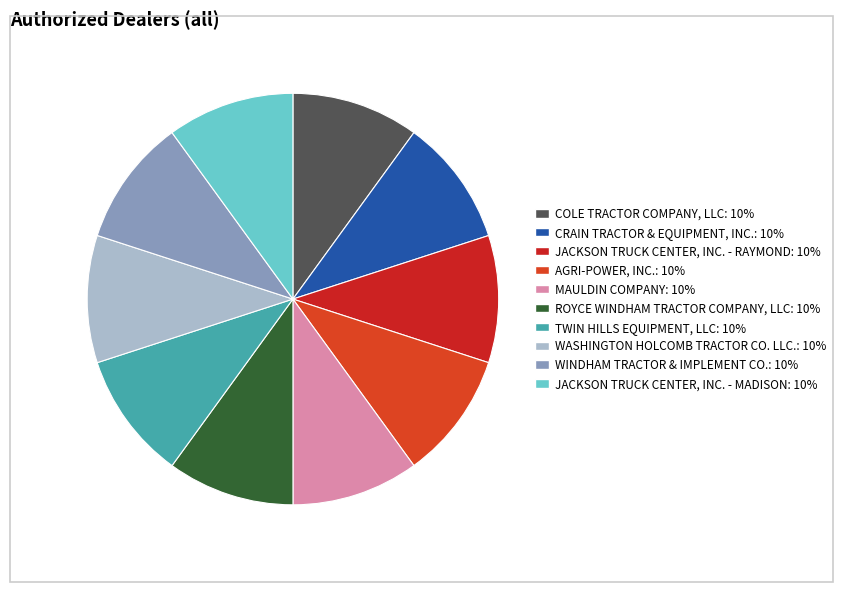

How many slices are in this pie chart?

10